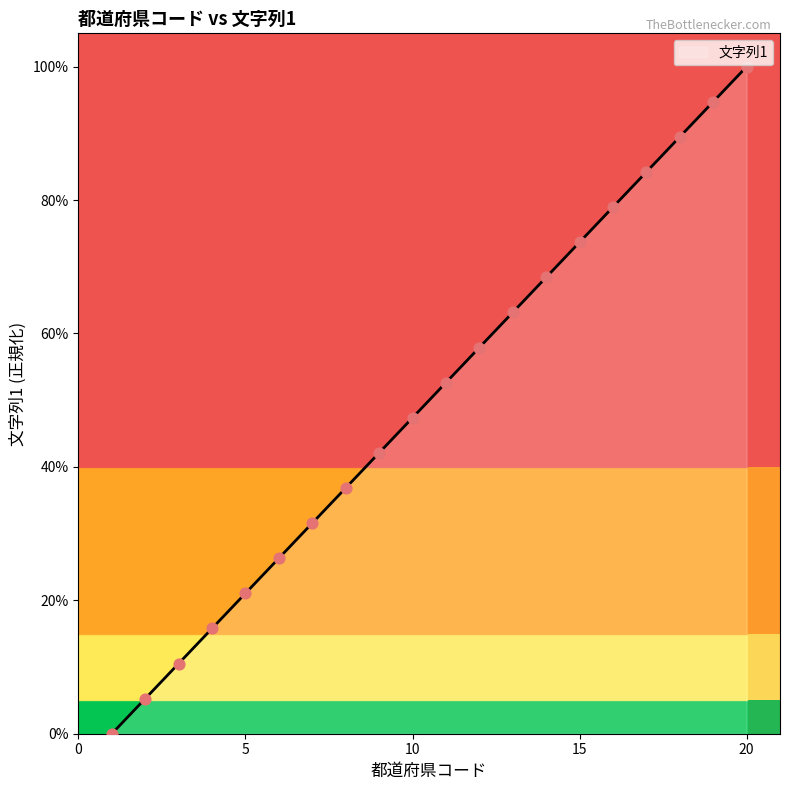

What is the change in value from 13 to 16?

+0.2